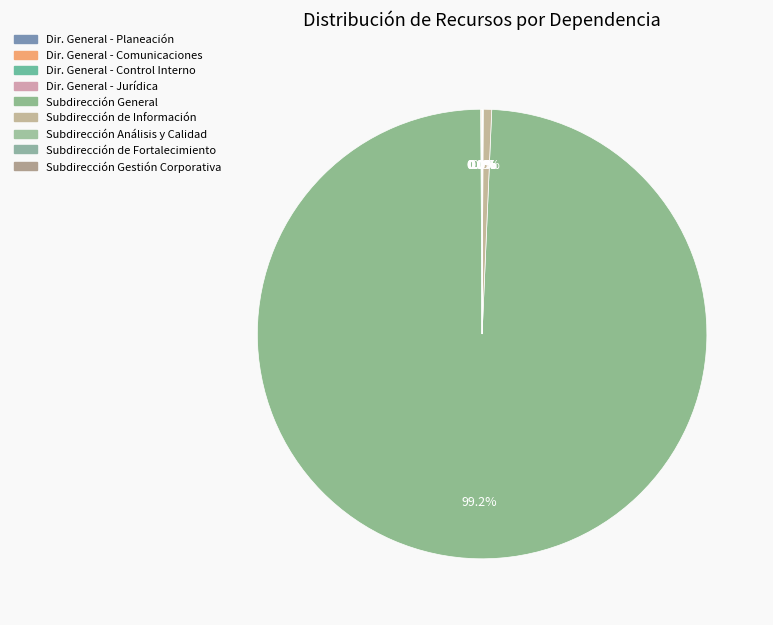

Count the number of slices in the pie.

9